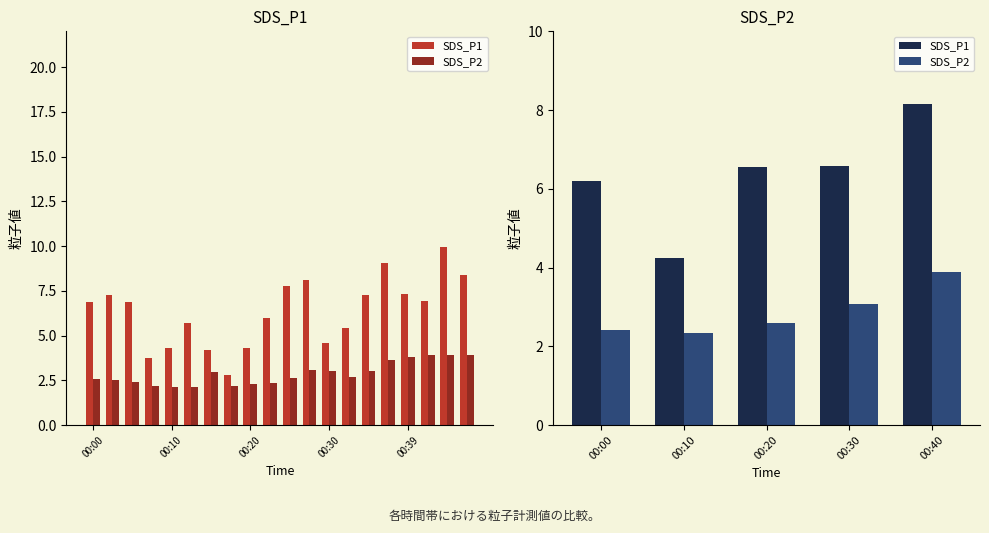

What is the value of the SDS_P2 bar at the 2nd from the left?

2.4